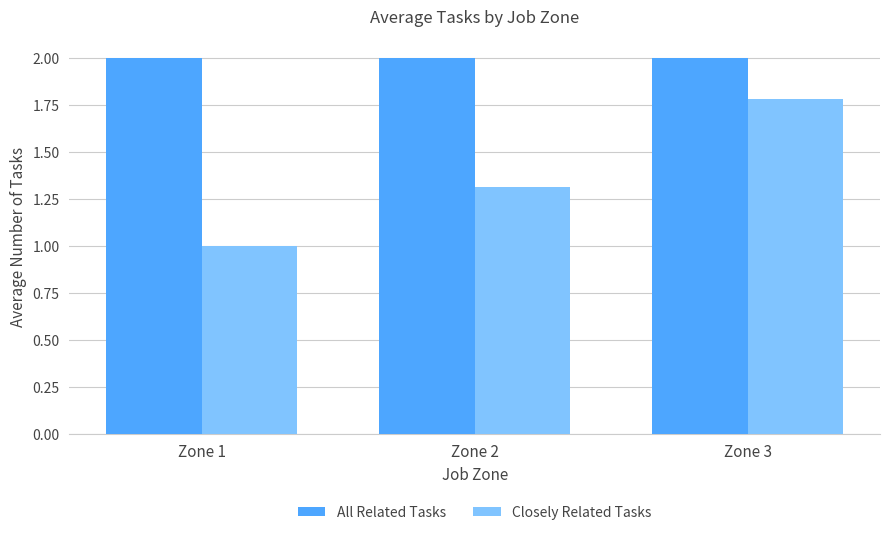

List the series in order of their peak value, lowest first.

Closely Related Tasks, All Related Tasks